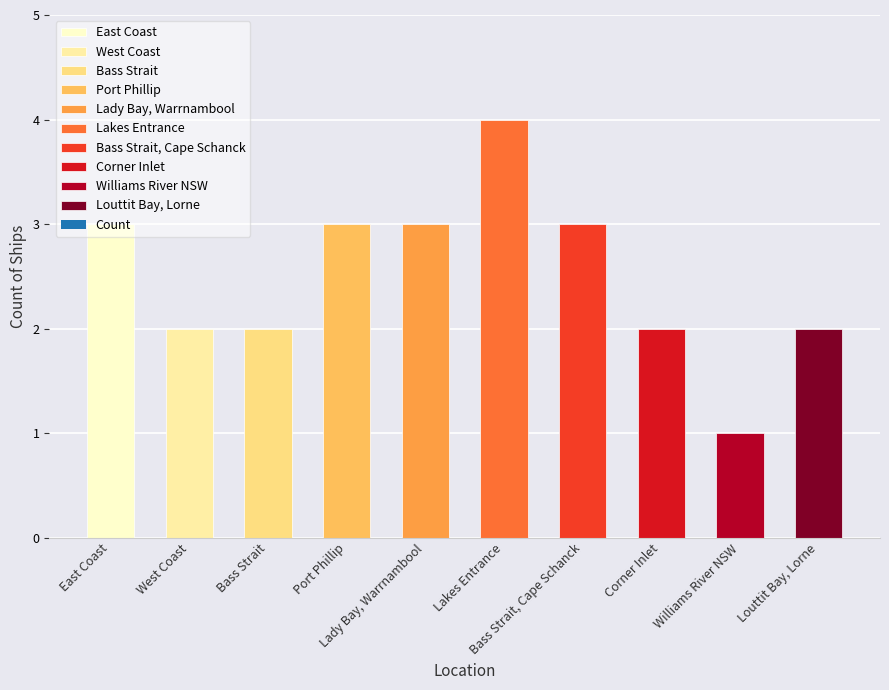

What position from the left is West Coast?

2